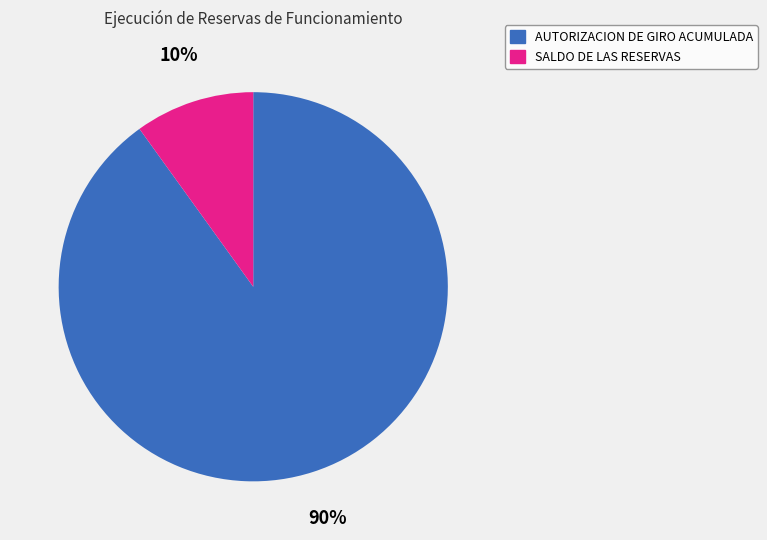

To the nearest percent, what is the average slice percentage?

50%